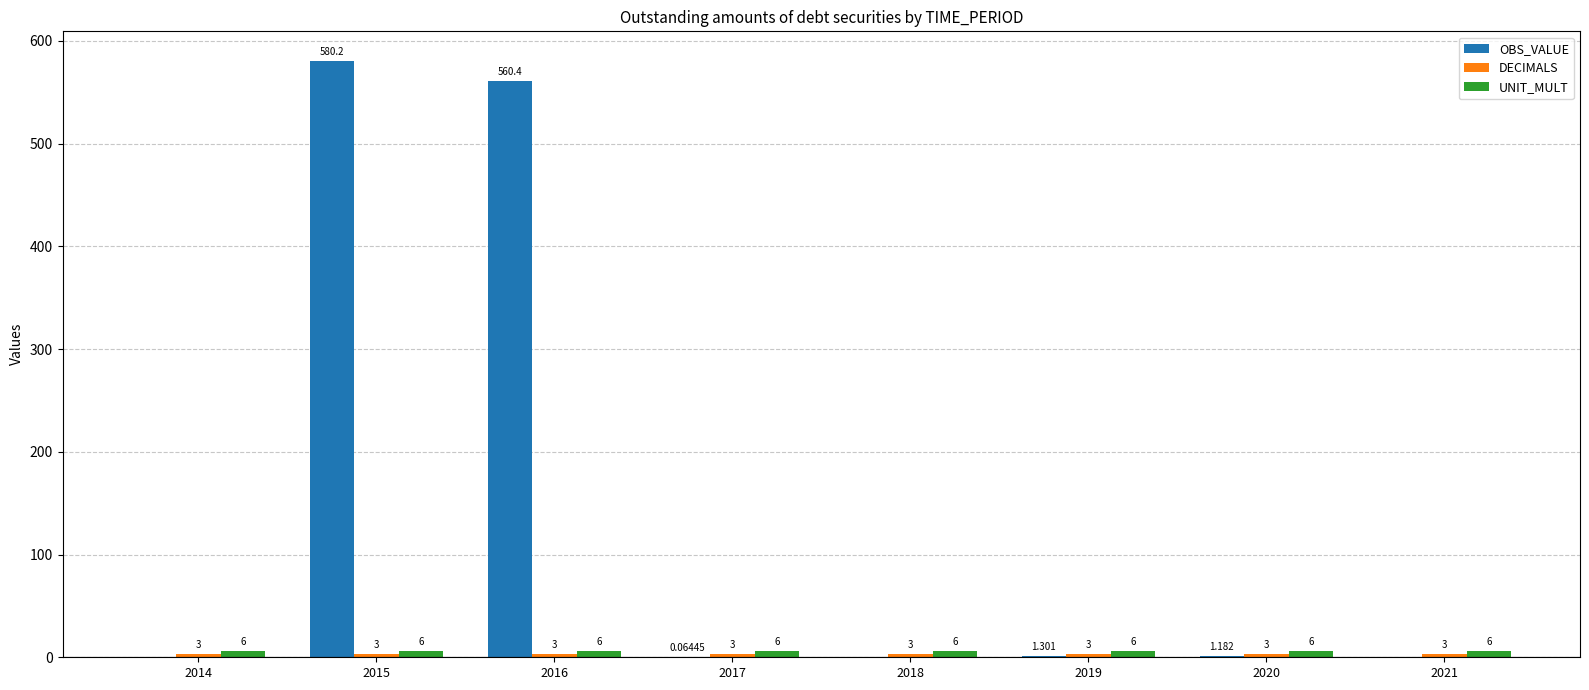

Which series changed the most between 2014 and 2017?

OBS_VALUE